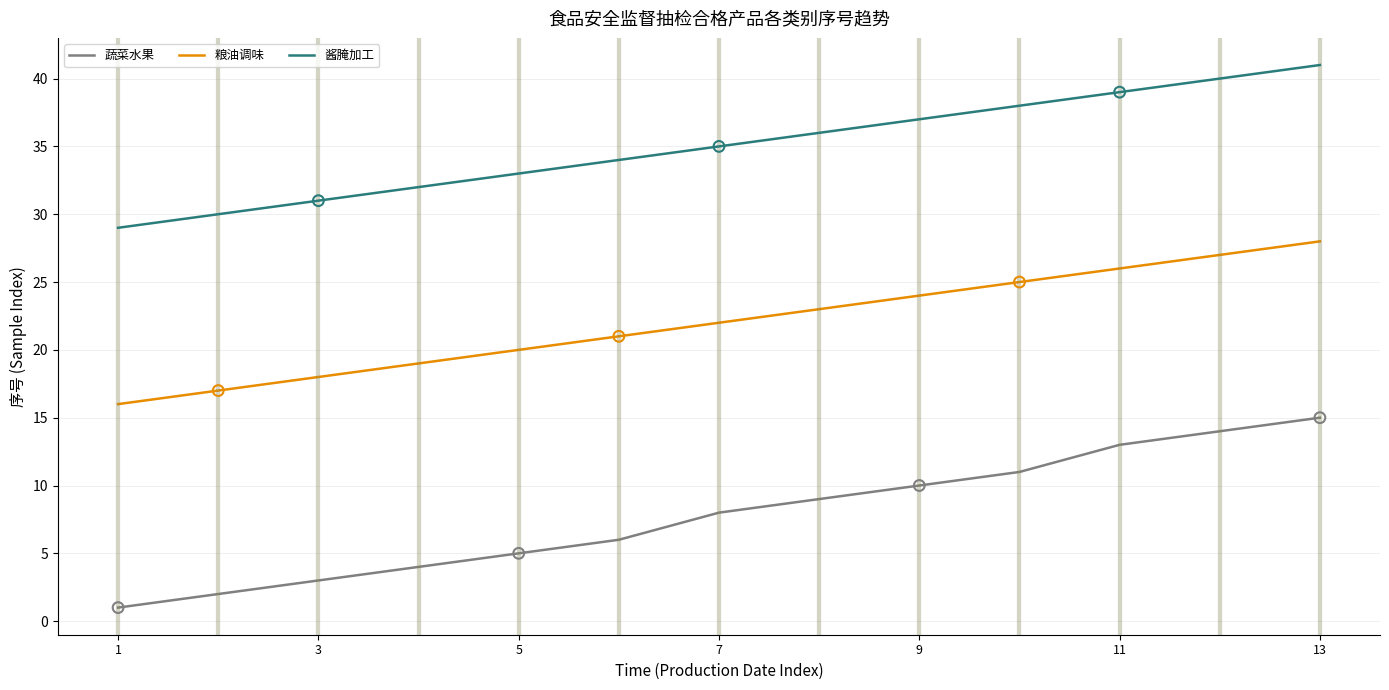

Which series has the largest total across all categories?

酱腌加工